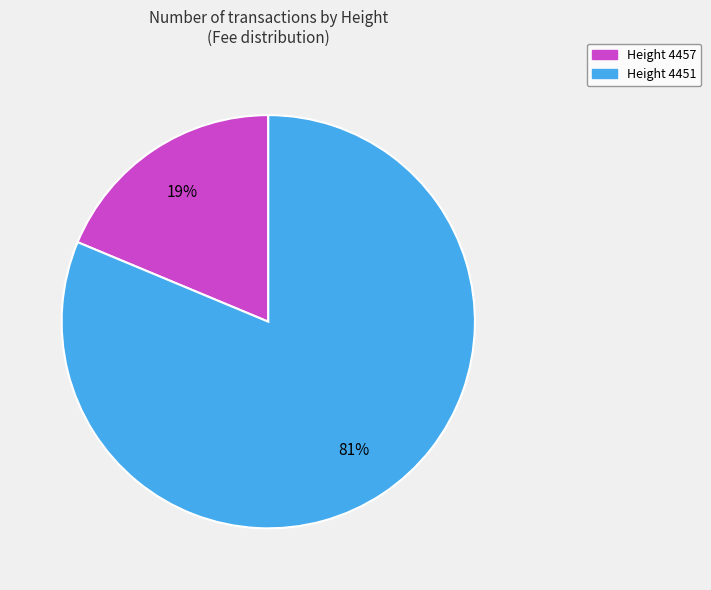

Which slice is the largest?

Height 4451